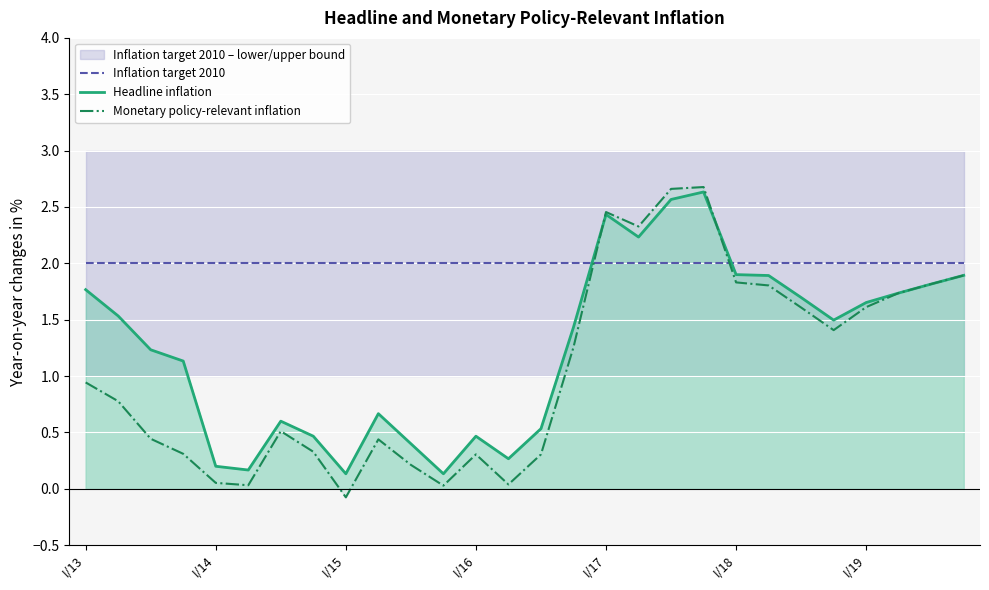

The value of Headline inflation at I/16 is 0.5. True or false?

True